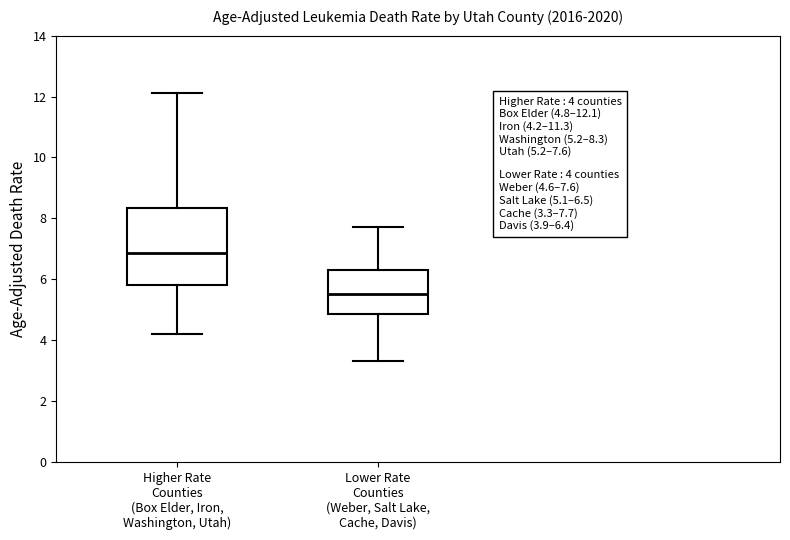

Which box has the highest median line?

Higher Rate Counties (Box Elder, Iron, Washington, Utah)